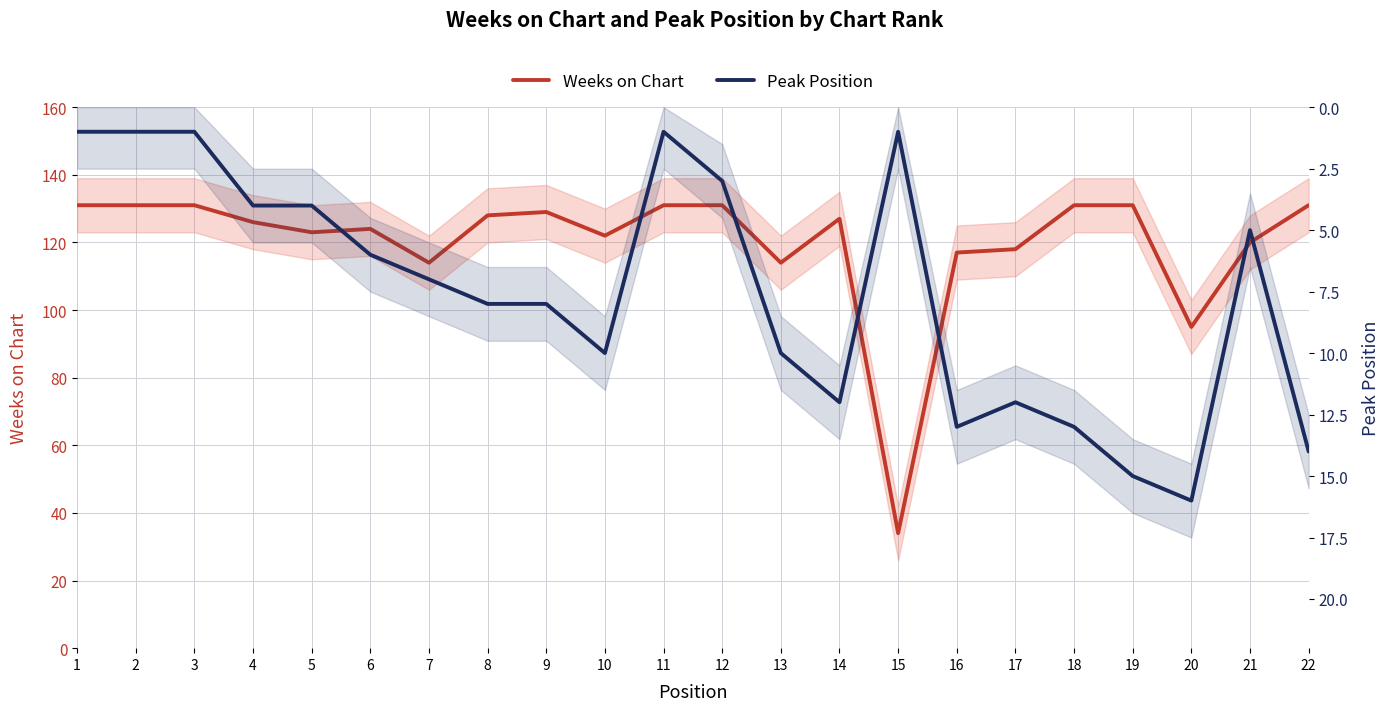

What are all the series names shown in the legend?

Weeks on Chart, Peak Position